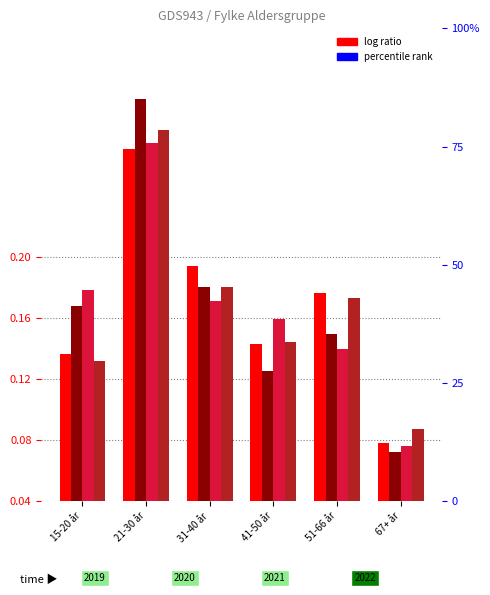

Is the value of 2019 at 67+ år greater than the value of 2020 at 41-50 år?

No